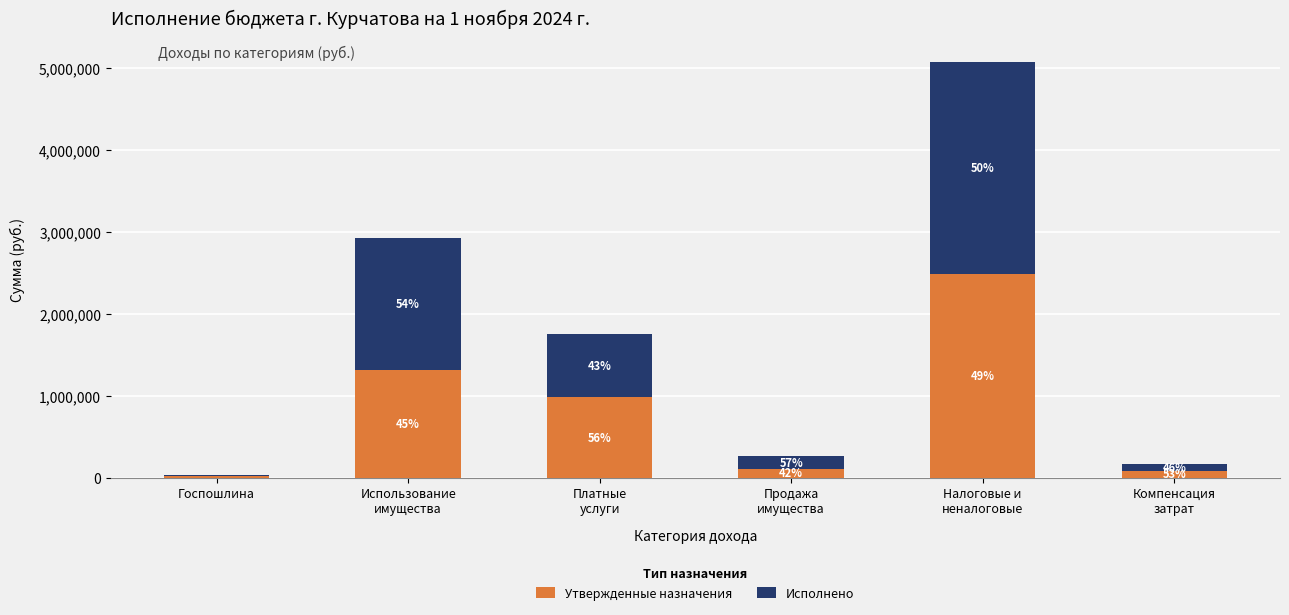

What is the label of the 5th bar from the right?

Использование
имущества